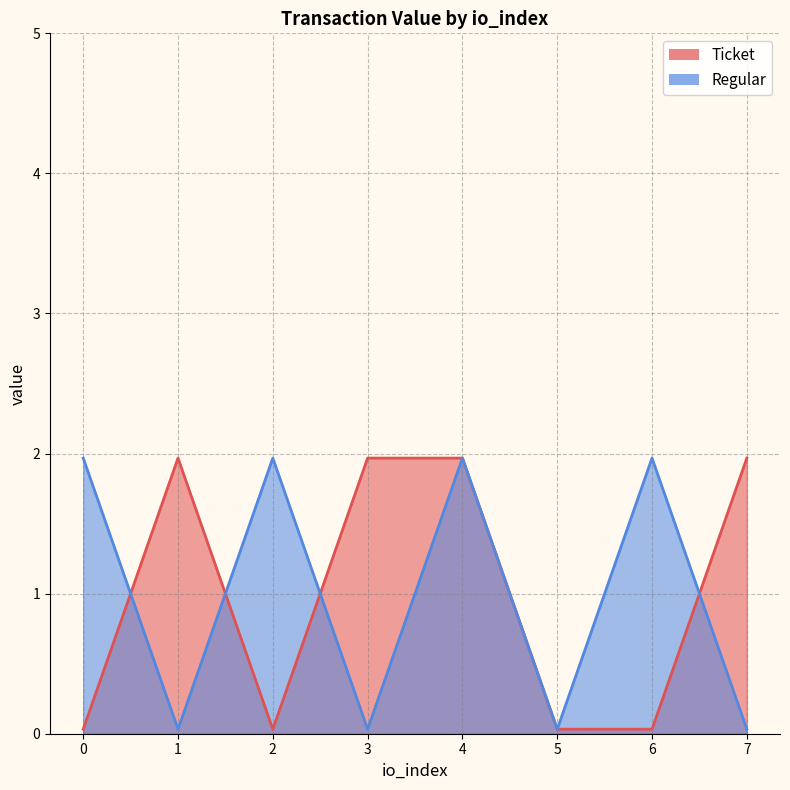

Does the chart display data point markers on the line(s)?

No